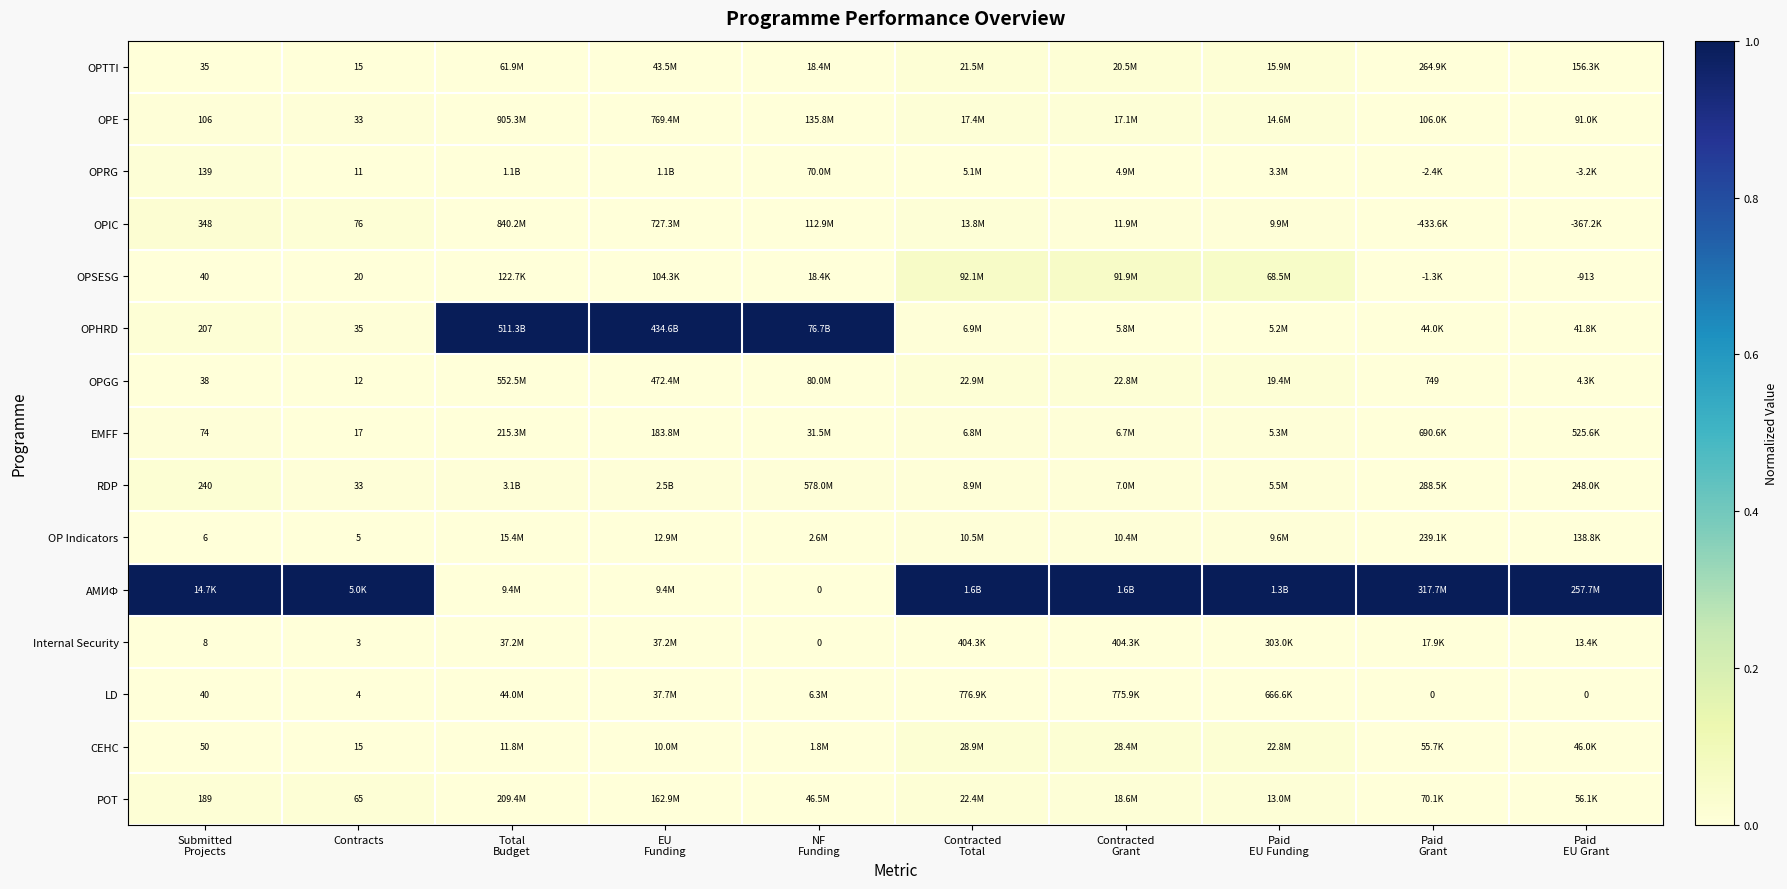

True or false: CEHC has a value of 0.0 at Paid EU Funding.

True